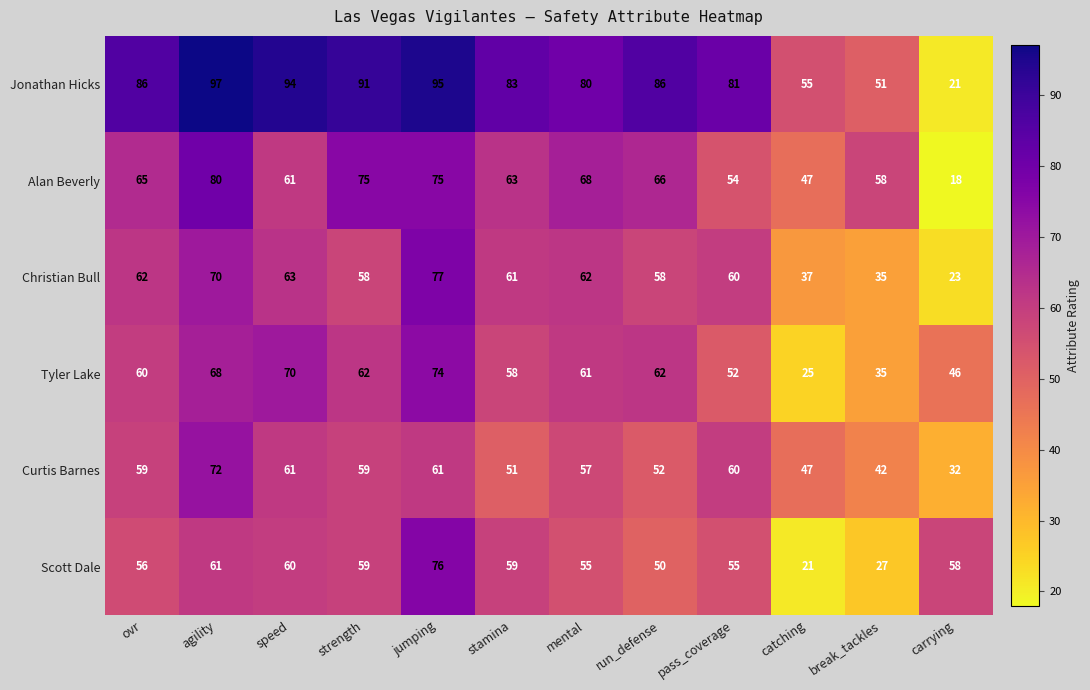

Where does the Christian Bull series first go above 61?

ovr